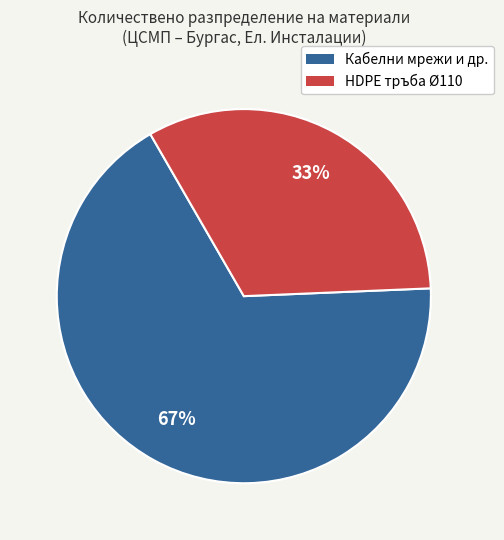

Does any single category account for the majority?

Yes